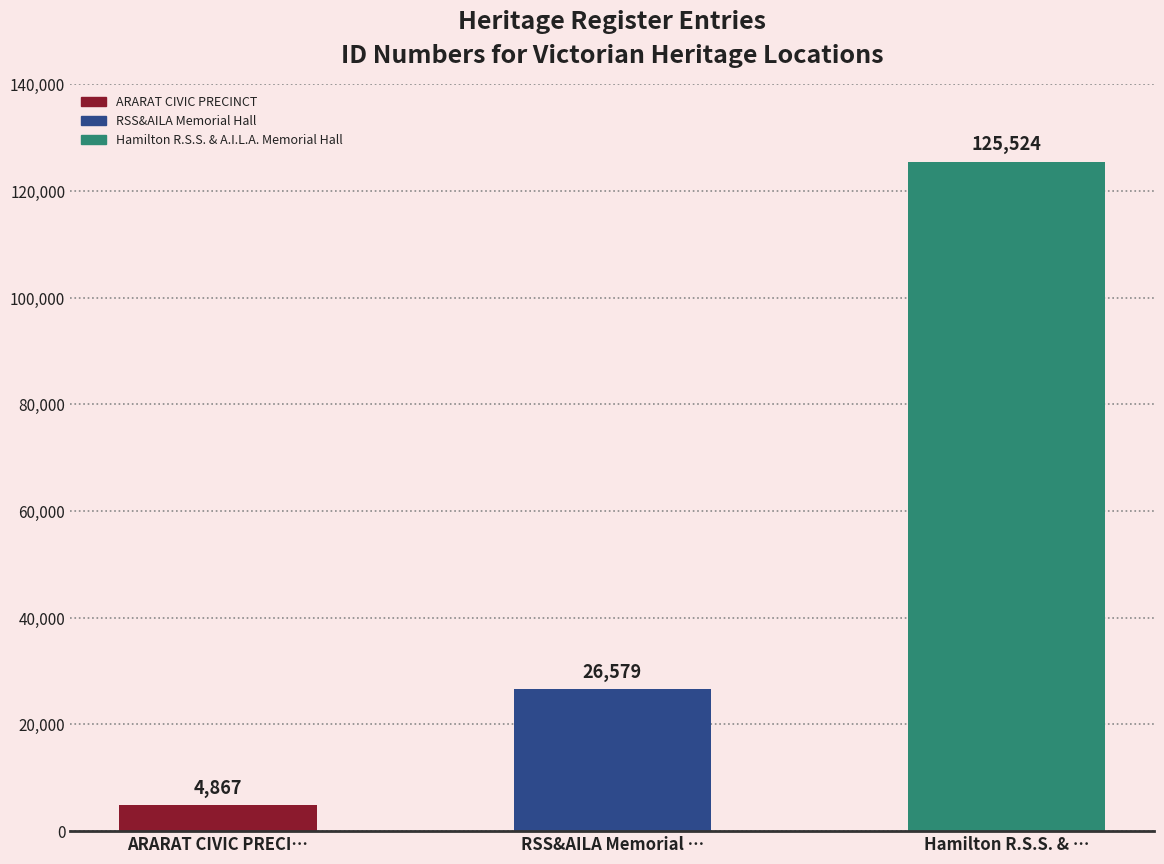

What position from the right is Hamilton R.S.S. & …?

1